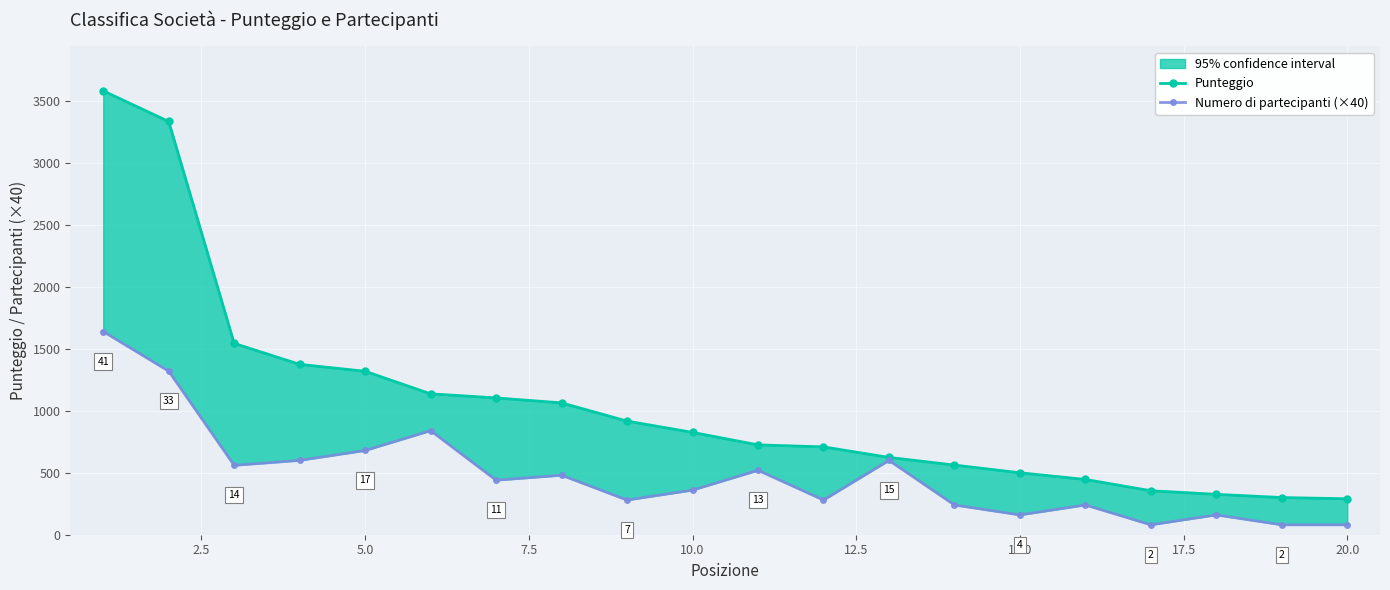

What is the average value of the Numero di partecipanti (×40) series?

482